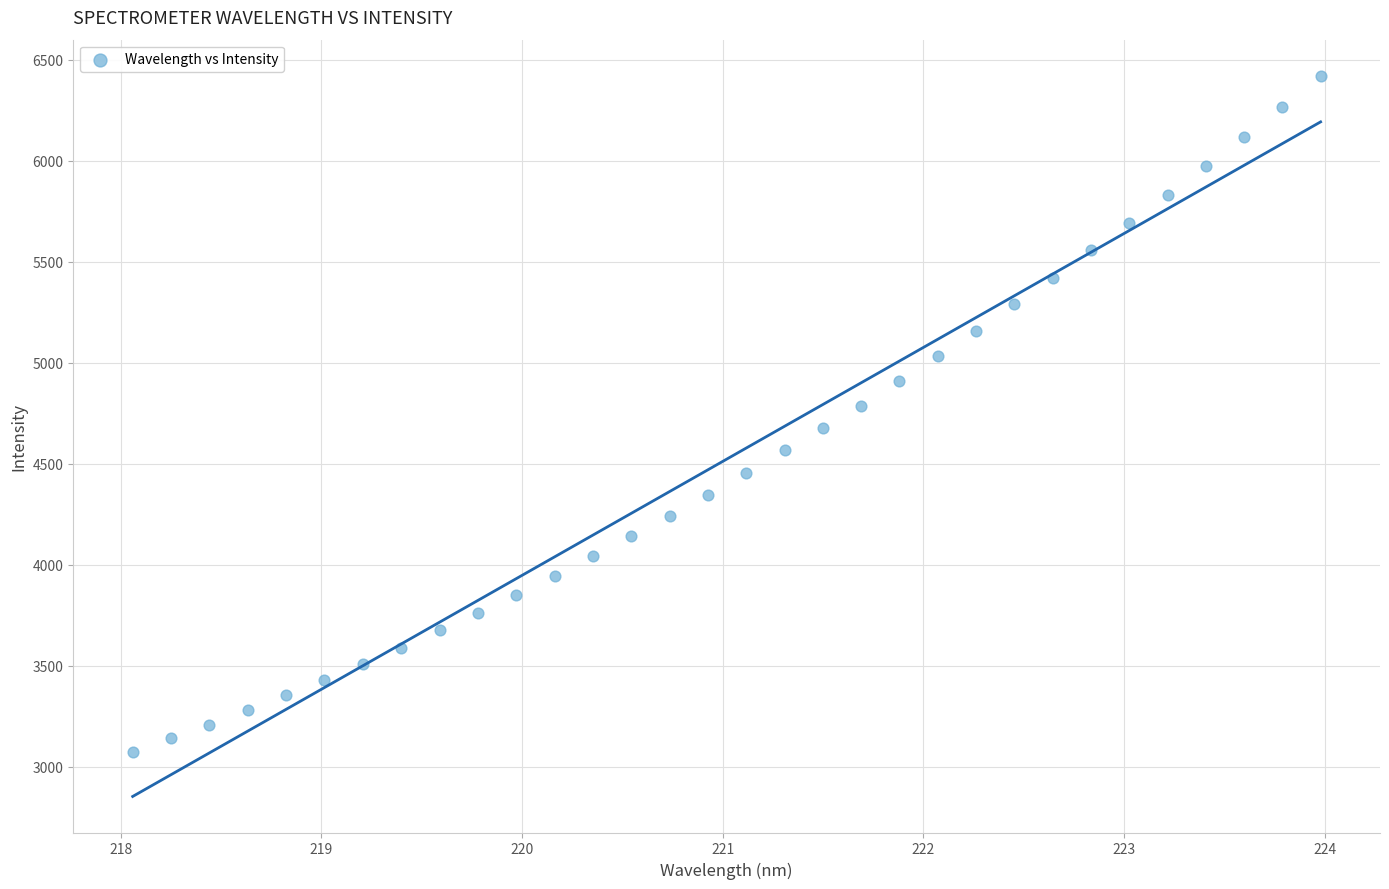

What is the range of X values (max minus min)?

5.9